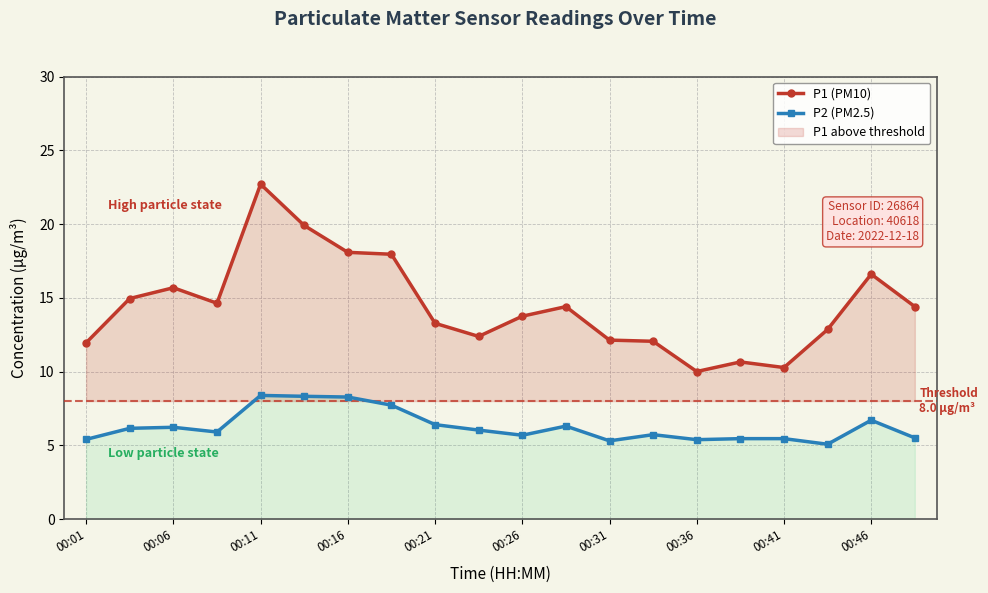

Which category has the lowest value across all series?

17